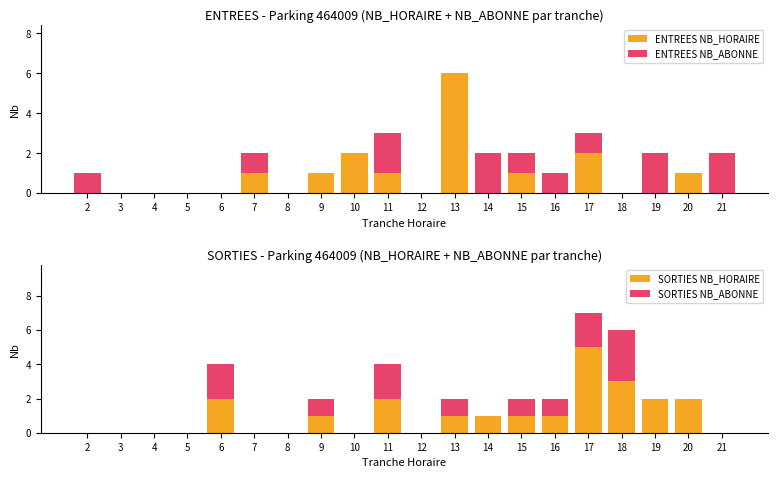

What is the difference between the maximum and minimum values in the SORTIES NB_HORAIRE series?

5